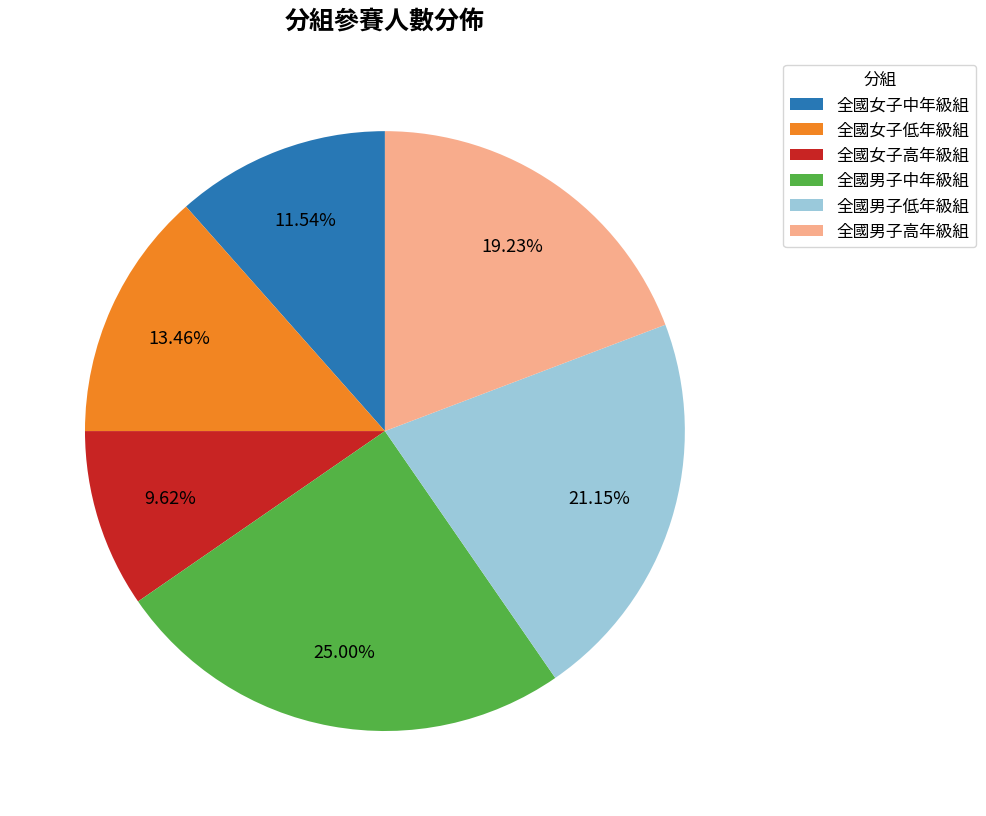

What percentage is the 全國男子低年級組 slice, to the nearest percent?

21%